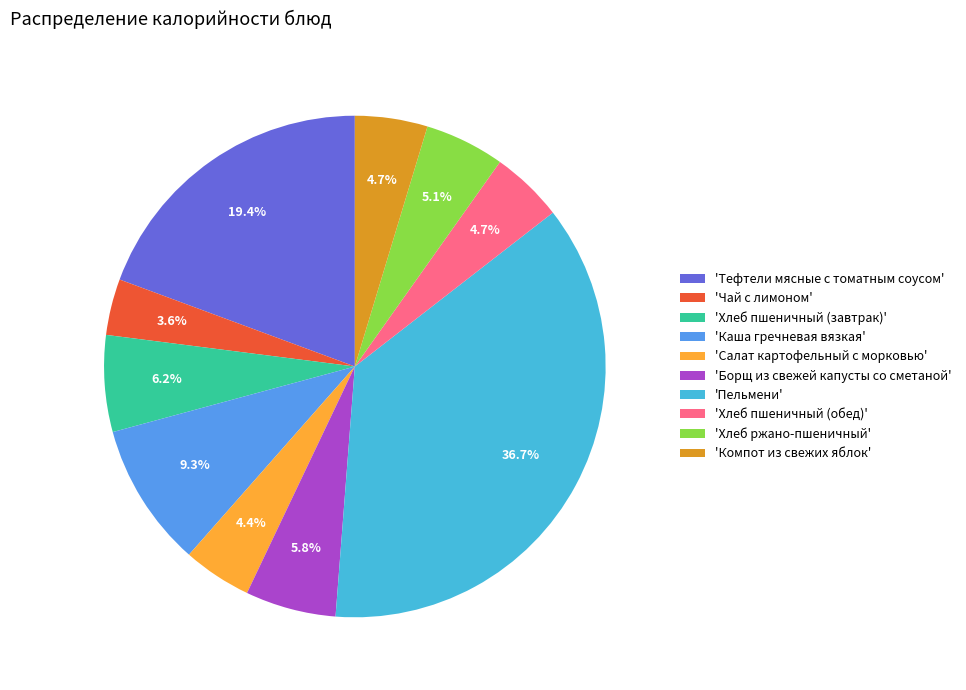

Count the number of slices in the pie.

10